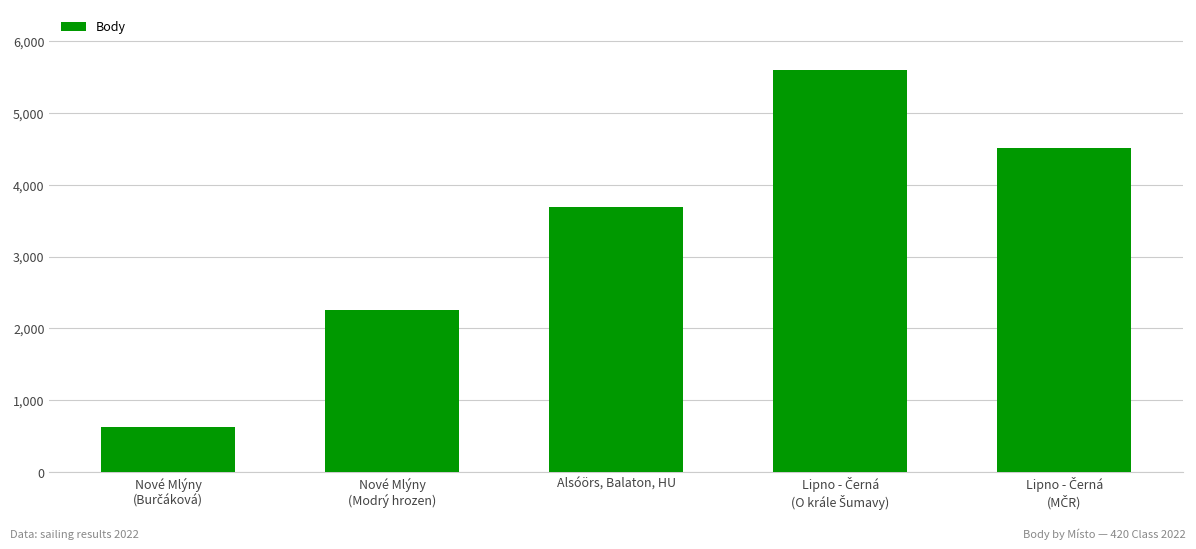

Read the value at Alsóörs, Balaton, HU, to the nearest 10.

3690